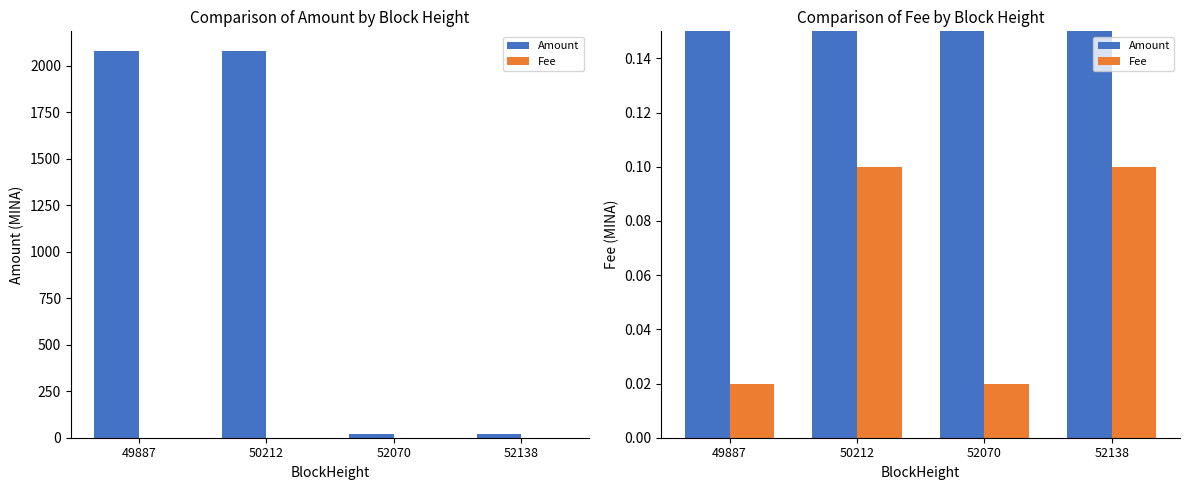

What is the maximum value for Fee?

0.1